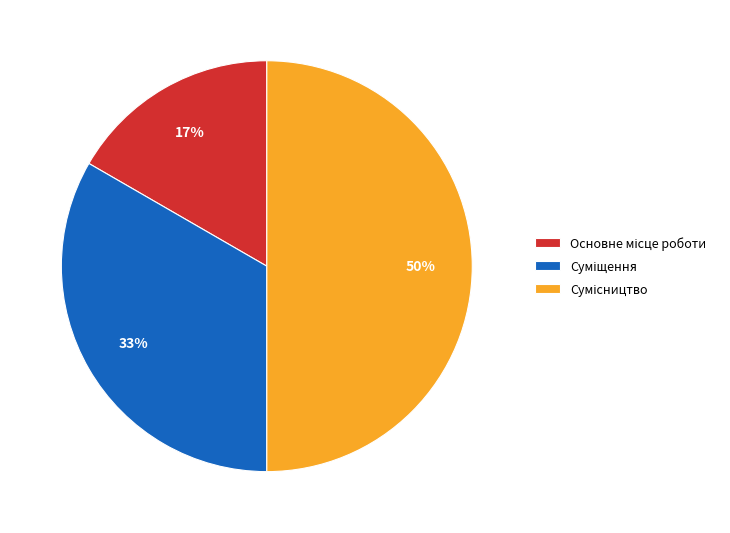

To the nearest percent, what is the difference between the largest and smallest slice percentages?

33%